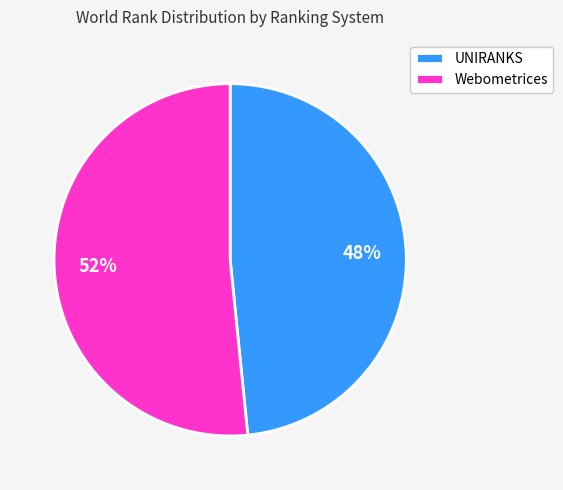

What percentage is the UNIRANKS slice, to the nearest percent?

48%